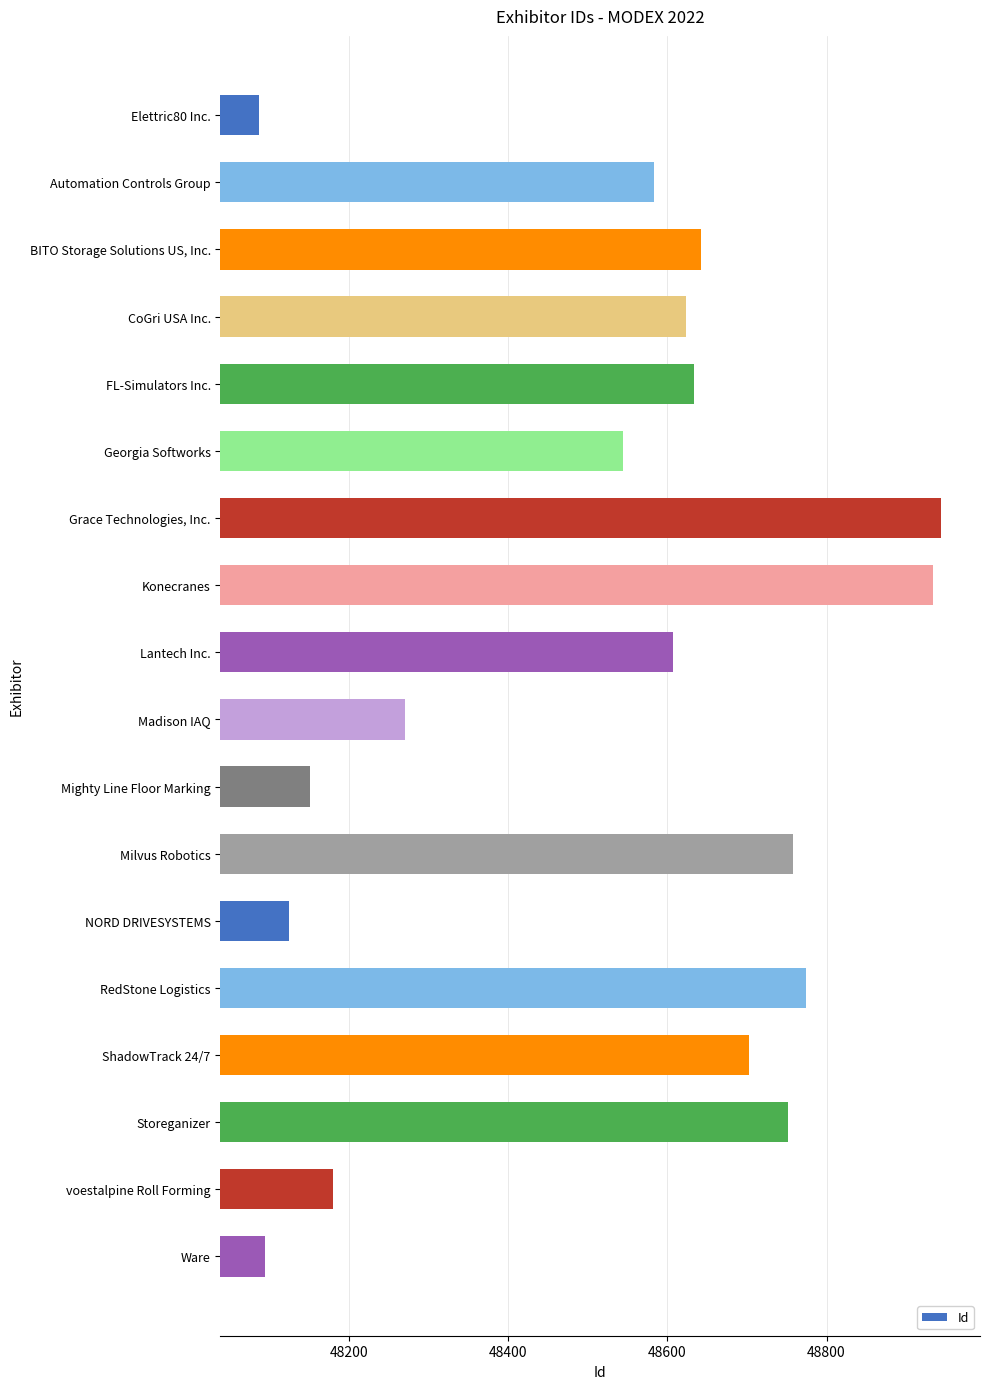

Which label corresponds to the largest value in the chart?

Grace Technologies, Inc.